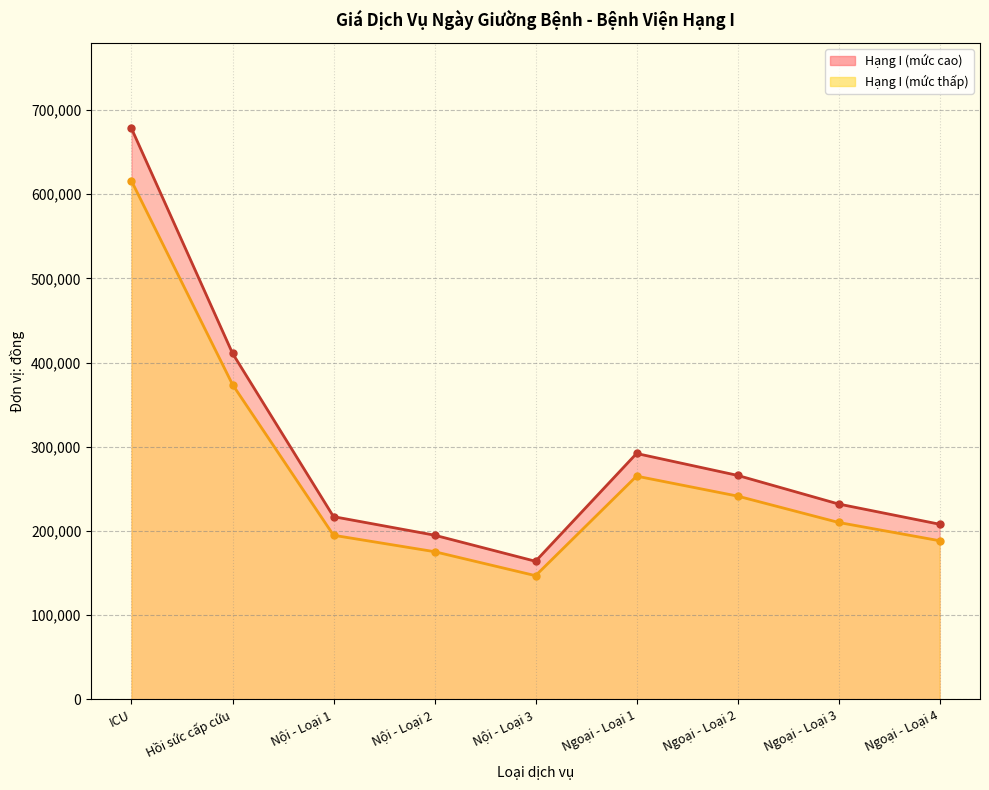

What is the total value across all series at Ngoại - Loại 4?

396400